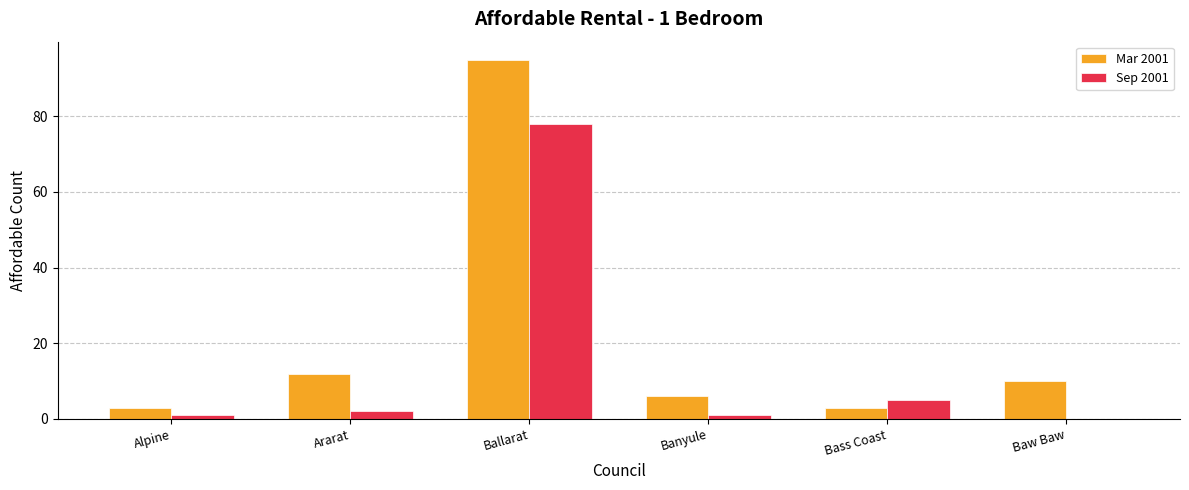

Is the value of Sep 2001 at Banyule greater than the value of Mar 2001 at Bass Coast?

No